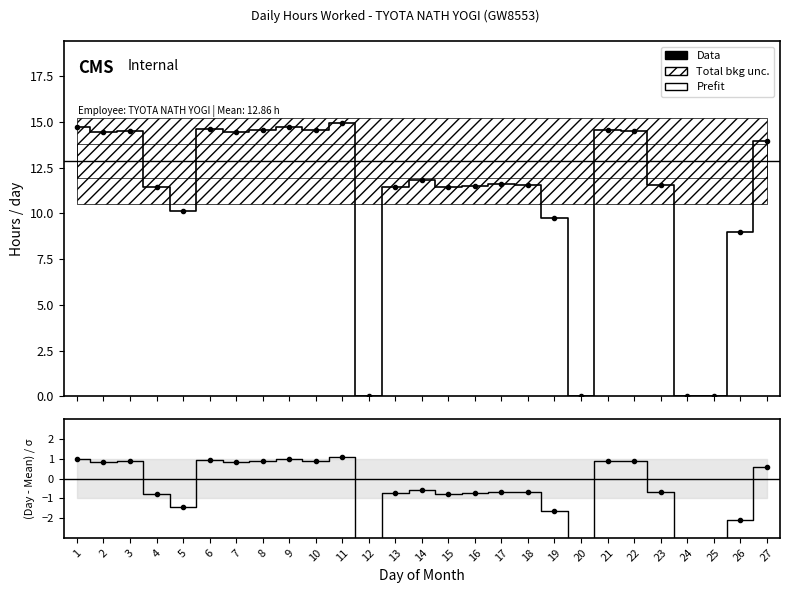

Reading left to right, transcribe all the data shown in this chart.

14.7	14.5	14.5	11.4	10.1	14.6	14.5	14.6	14.7	14.5	14.9	0.0	11.5	11.8	11.4	11.5	11.6	11.6	9.7	0.0	14.5	14.5	11.6	0.0	0.0	9.0	14.0